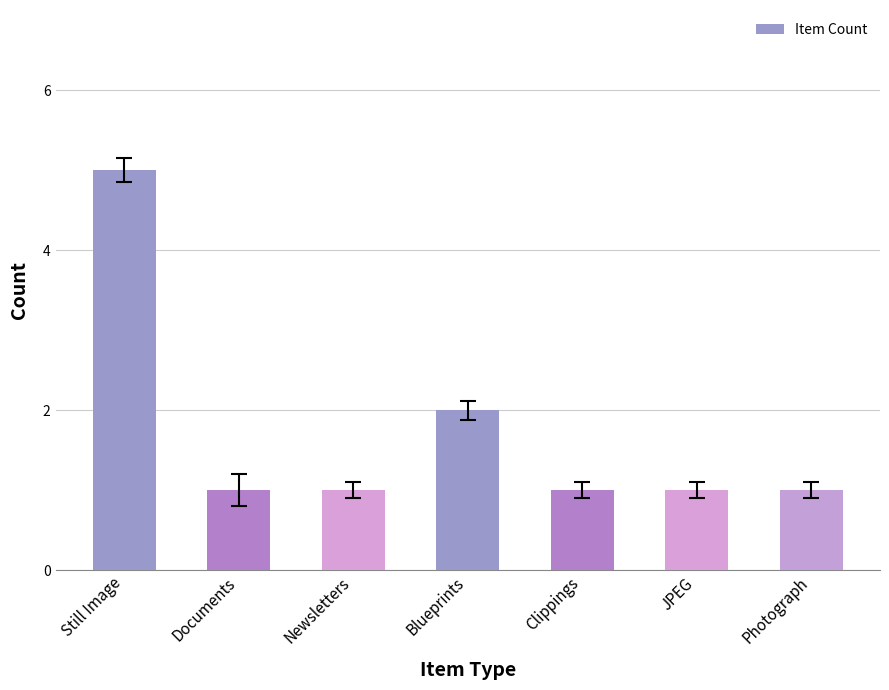

Reading left to right, what are all the values shown in this chart?

5	1	1	2	1	1	1